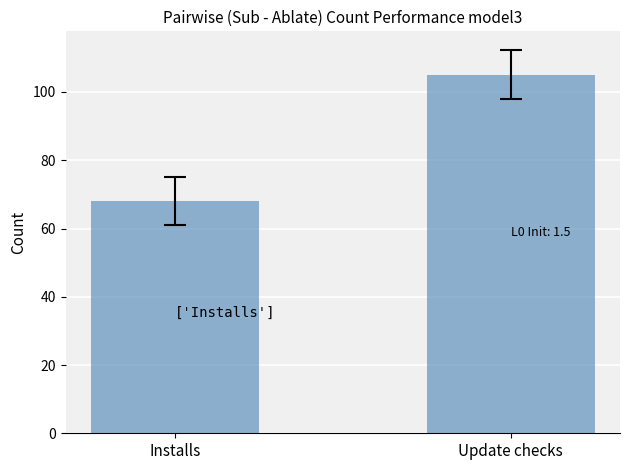

What is the difference between the values at Update checks and Installs?

37